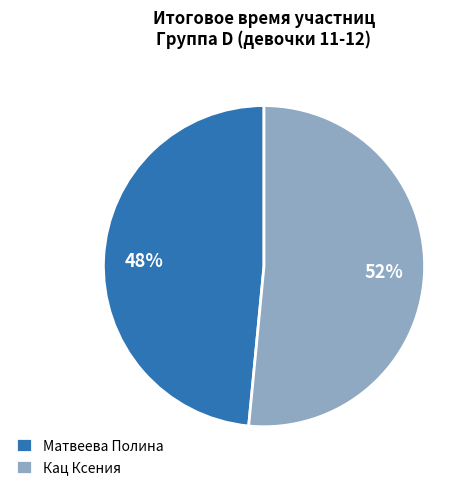

Is there a majority slice in this chart?

Yes